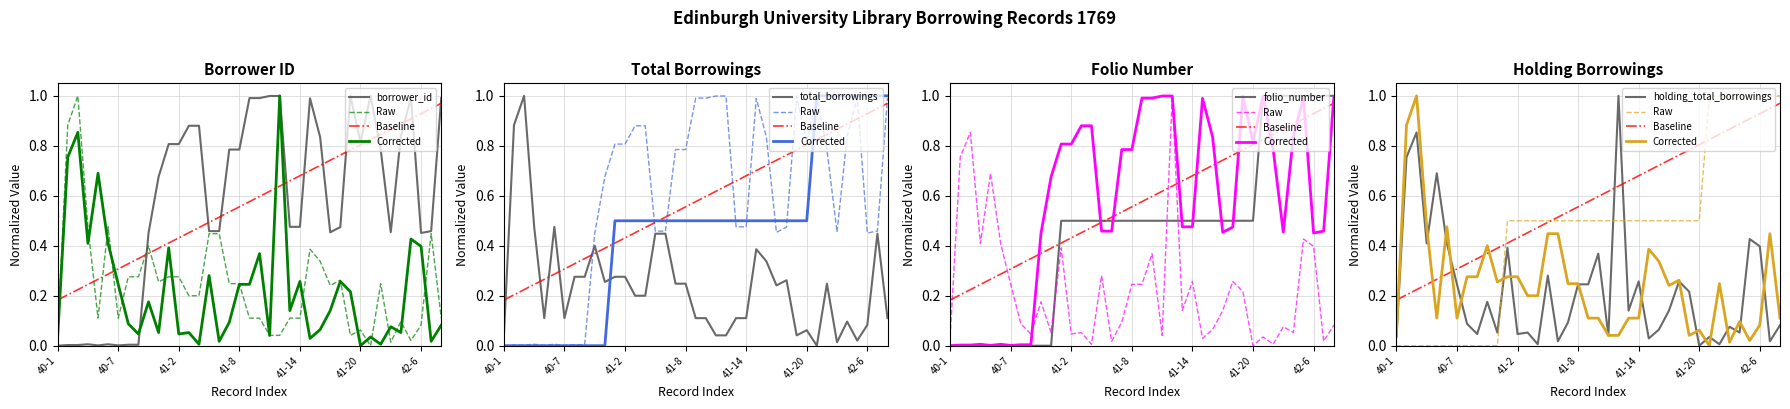

Which series has the widest spread of values?

borrowings_per_folio